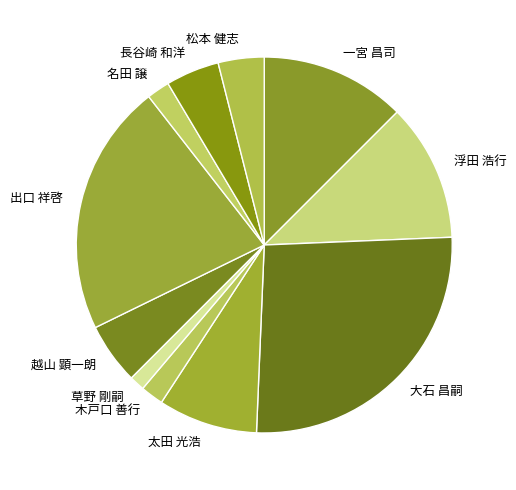

How many segments does this pie chart have?

11